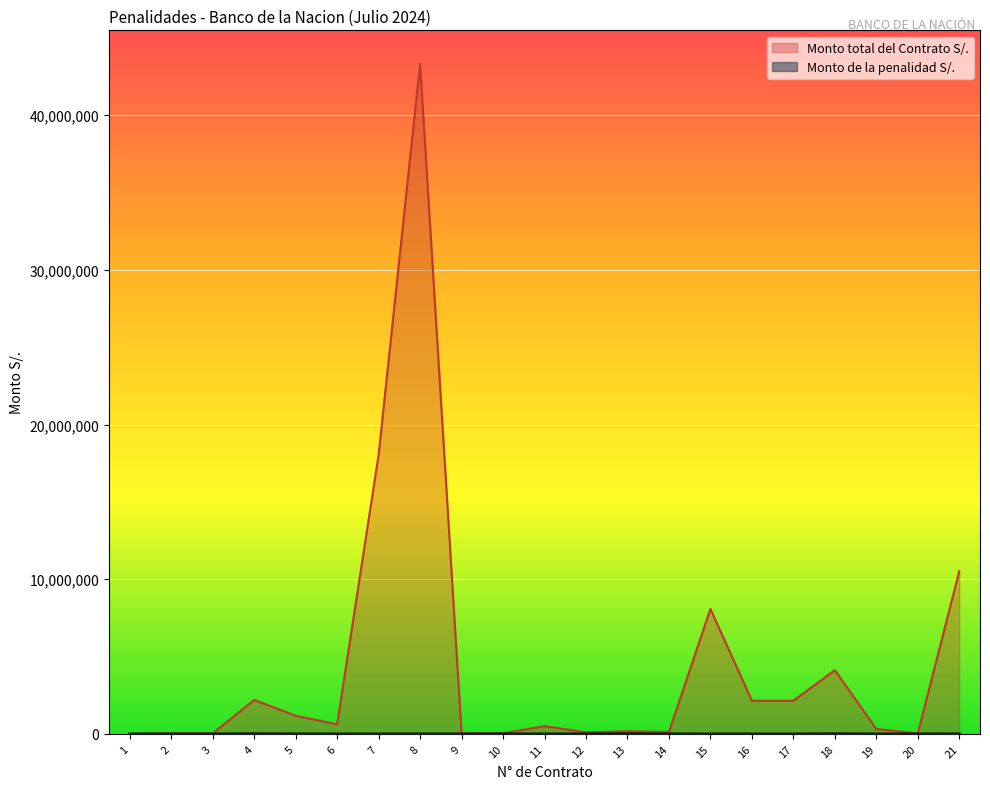

Reading left to right, transcribe all the data shown in this chart.

Monto de la penalidad S/.: 346.9	935.0	1155.0	14844.0	3727.5	96.5	1150.0	2060.0	2050.0	4119.4	1.5	8275.0	17000.0	2575.0	154.6	5.3	3.5	16578.8	59.5	745.2	5880.0
Monto total del Contrato S/.: 3469.2	33000.0	33000.0	2192820.0	1171789.0	618768.0	18050500.0	43321209.5	41000.0	41194.2	504000.0	100000.0	170000.0	125169.6	8082751.7	2145062.5	2145062.5	4120602.5	318000.0	33533.3	10519662.9